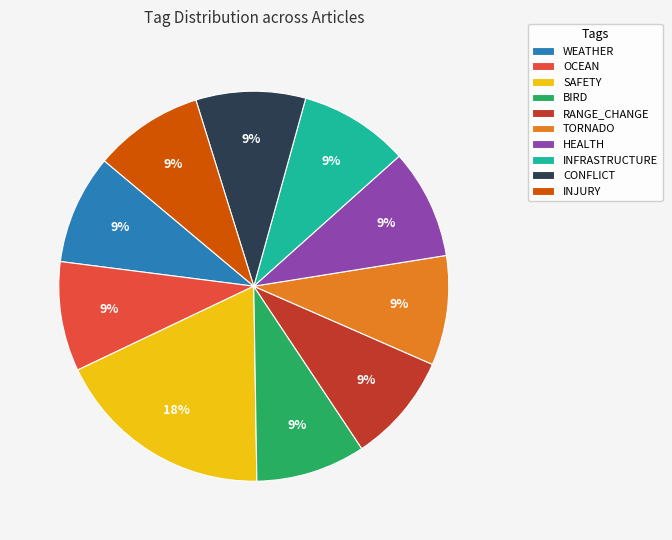

How many segments does this pie chart have?

10